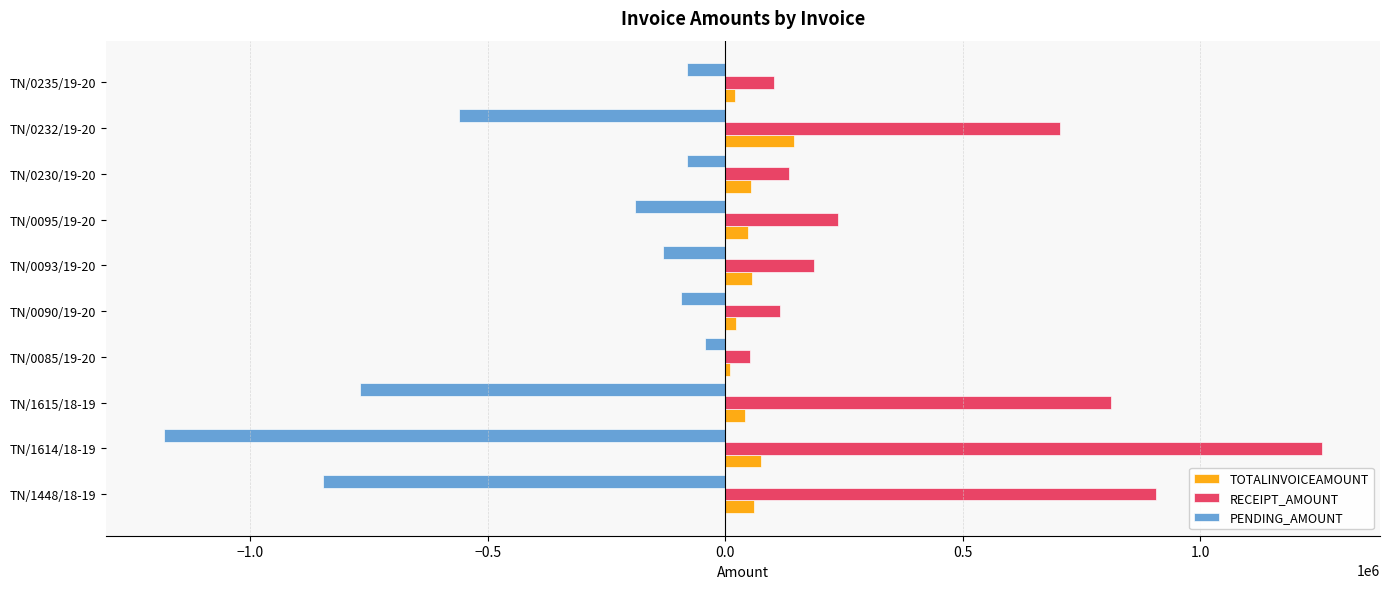

Which series has the largest total across all categories?

RECEIPT_AMOUNT